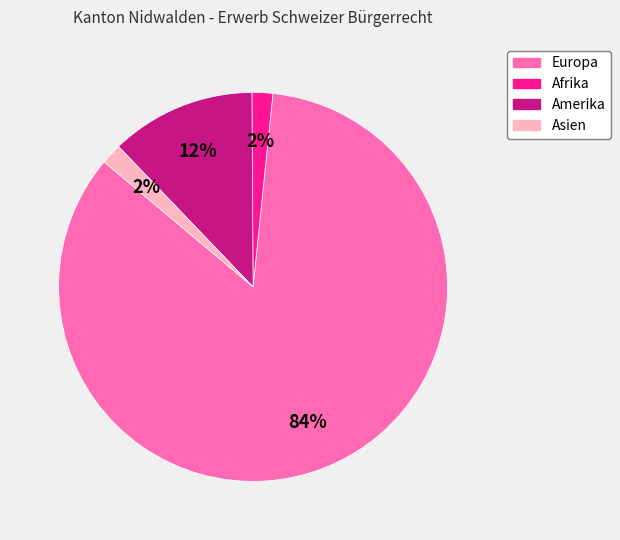

Combined, do Amerika and Europa account for over 50%?

Yes